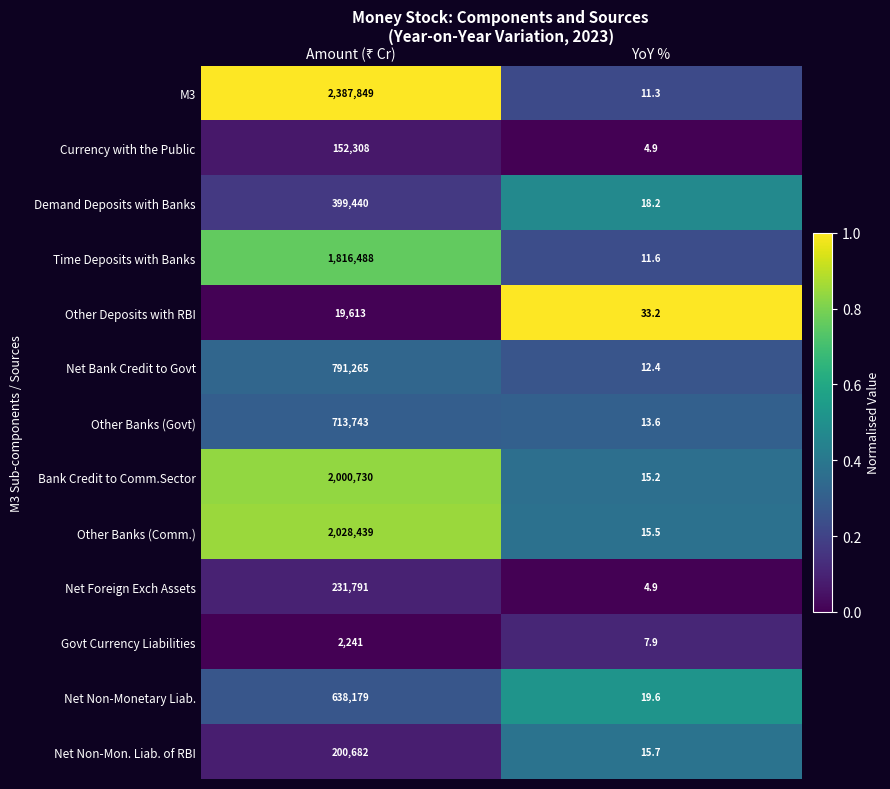

Which series has the largest total across all categories?

M3